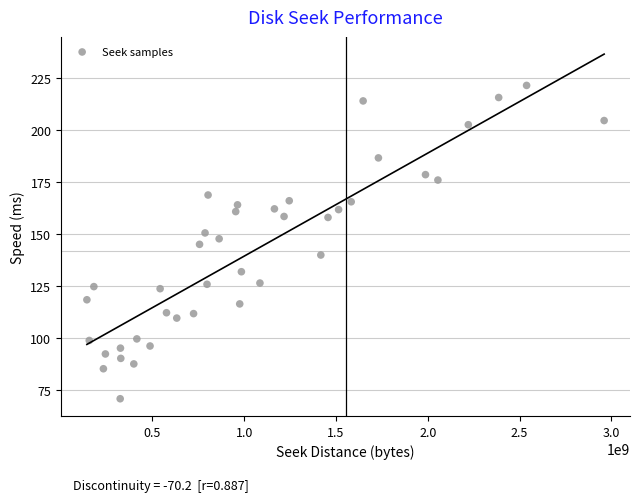

What is the range of X values (max minus min)?

2816890880.0